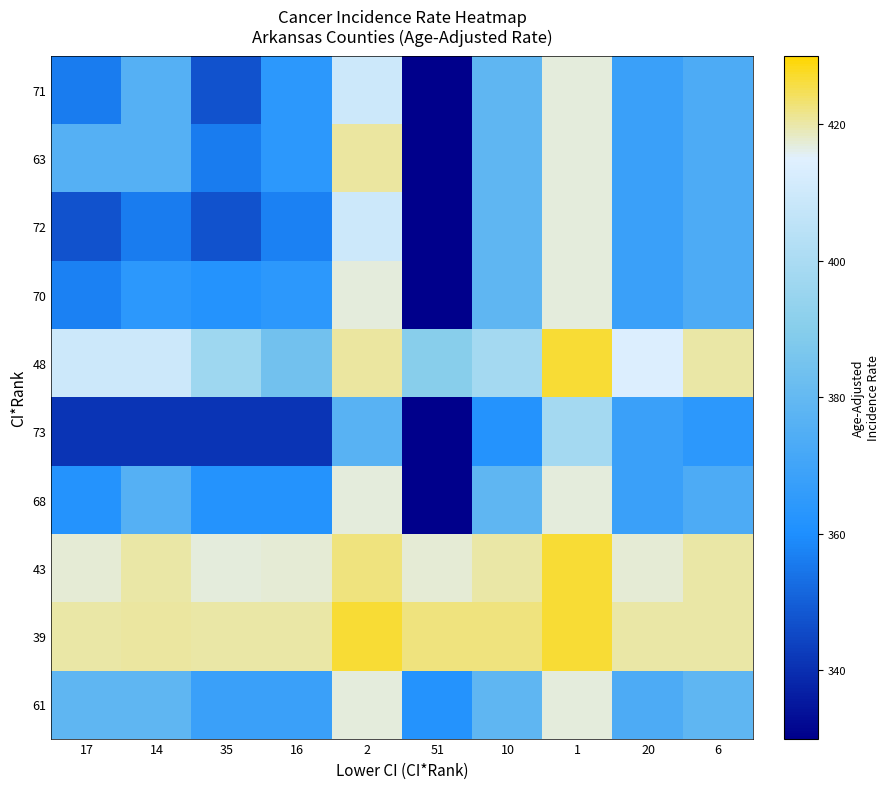

Reading left to right, what are all the values shown in this chart?

71: 17=355.8	14=376.0	35=347.2	16=364.2	2=409.3	51=330.2	10=378.7	1=416.9	20=368.0	6=373.6
63: 17=376.0	14=376.0	35=355.8	16=364.2	2=420.5	51=330.2	10=378.7	1=416.9	20=368.0	6=373.6
72: 17=347.2	14=355.8	35=347.2	16=357.3	2=409.3	51=330.2	10=378.7	1=416.9	20=368.0	6=373.6
70: 17=357.3	14=364.2	35=362.0	16=364.2	2=416.9	51=330.2	10=378.7	1=416.9	20=368.0	6=373.6
48: 17=409.3	14=409.3	35=396.7	16=384.0	2=420.5	51=390.3	10=398.3	1=426.8	20=413.7	6=420.0
73: 17=341.3	14=341.3	35=341.3	16=341.3	2=376.8	51=330.2	10=362.0	1=398.3	20=368.0	6=364.2
68: 17=362.0	14=376.0	35=362.0	16=362.0	2=416.9	51=330.2	10=378.7	1=416.9	20=368.0	6=373.6
43: 17=417.2	14=420.0	35=416.9	16=417.2	2=422.5	51=417.2	10=420.0	1=426.8	20=417.2	6=420.0
39: 17=420.0	14=420.5	35=420.0	16=420.0	2=426.8	51=422.5	10=422.5	1=426.8	20=420.0	6=420.0
61: 17=378.7	14=378.7	35=368.0	16=368.0	2=416.9	51=362.0	10=378.7	1=416.9	20=373.6	6=378.7